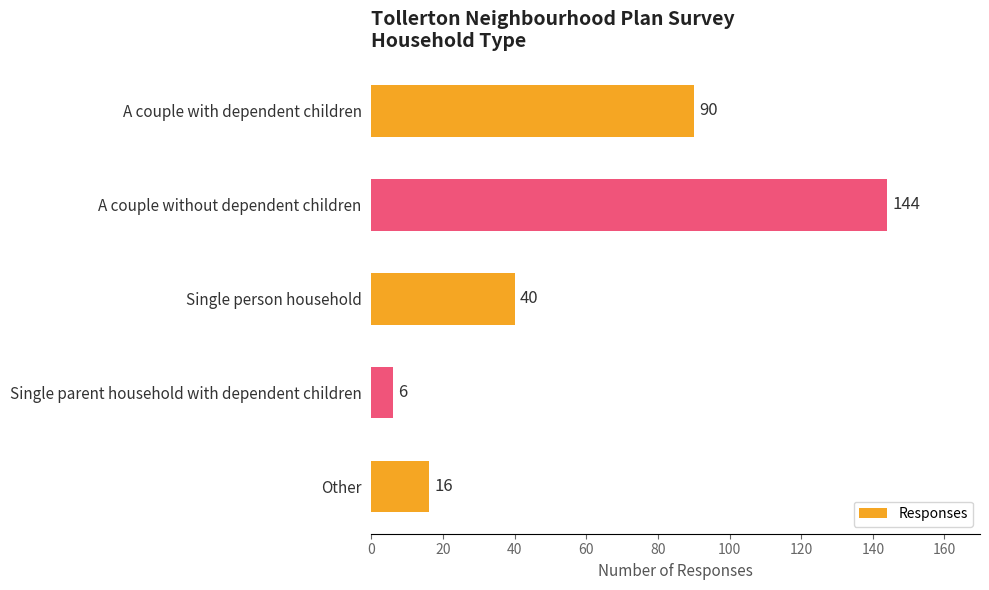

What is the average value?

59